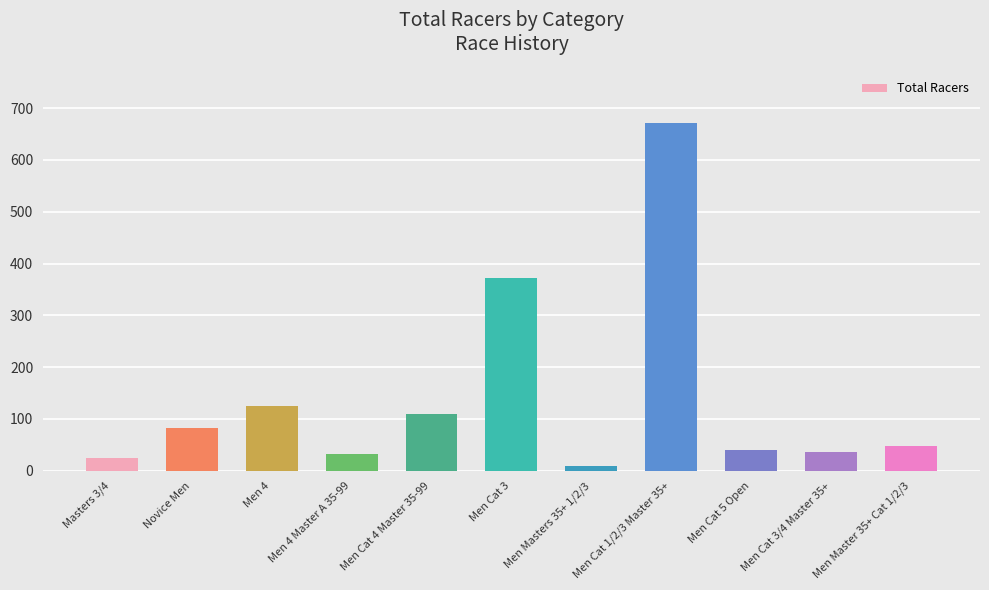

Which category has the highest value across all series?

Men Cat 1/2/3 Master 35+